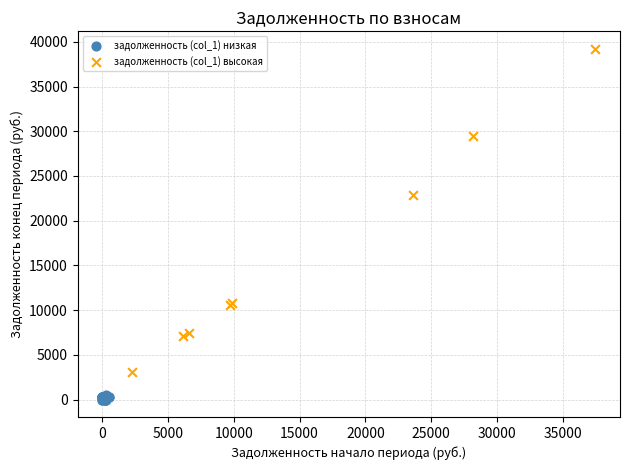

What are all the series names shown in the legend?

задолженность (col_1) низкая, задолженность (col_1) высокая